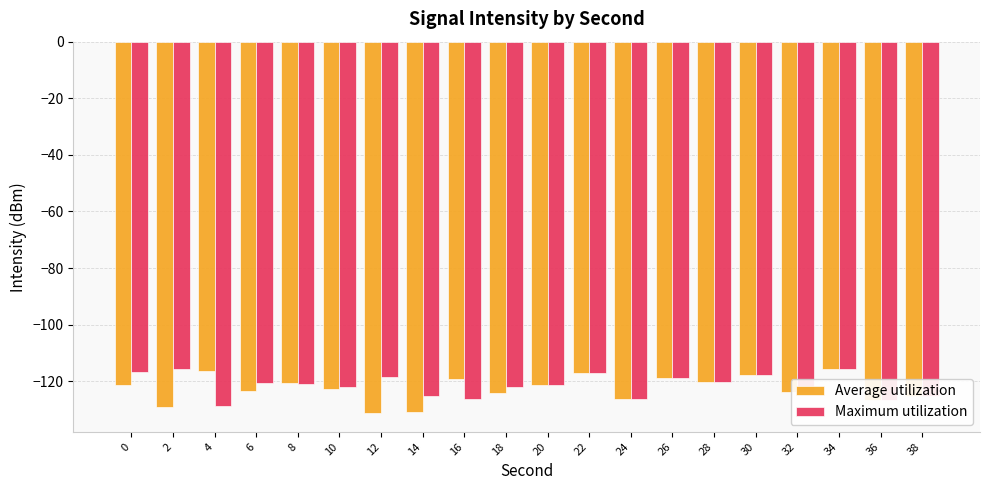

What is the greatest value displayed?

-115.6